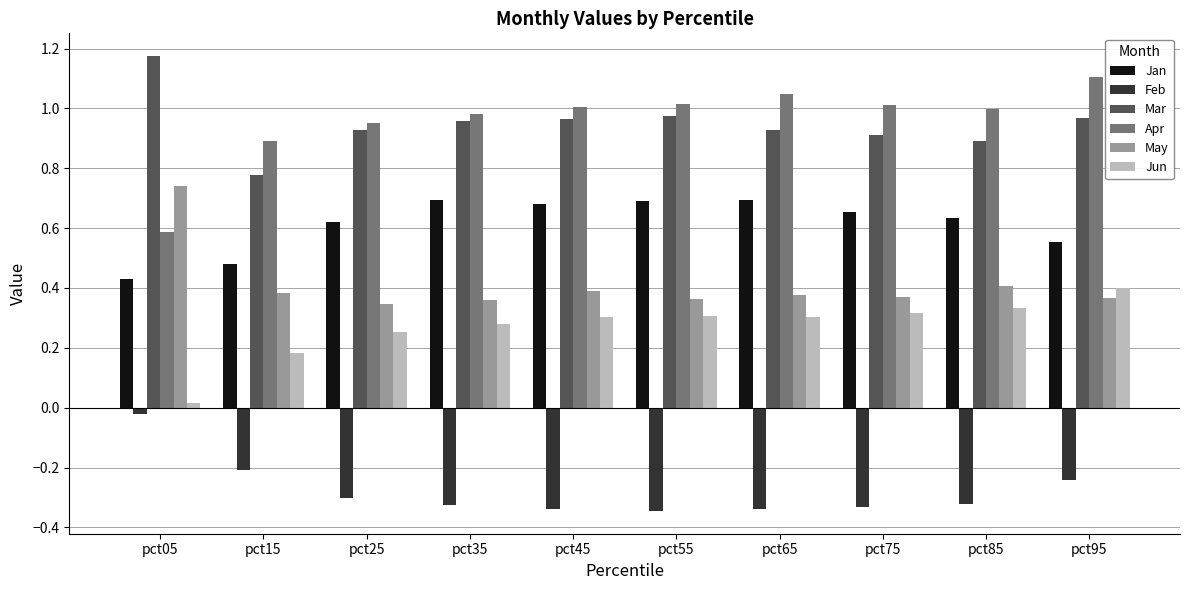

What is the sum of all May values?

4.1